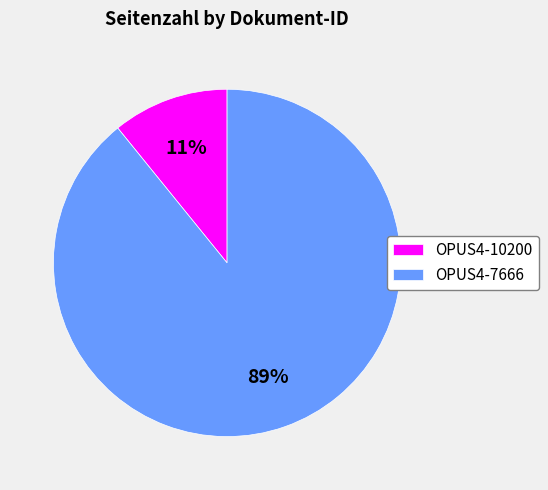

Does OPUS4-10200 account for over 50% of the chart?

No